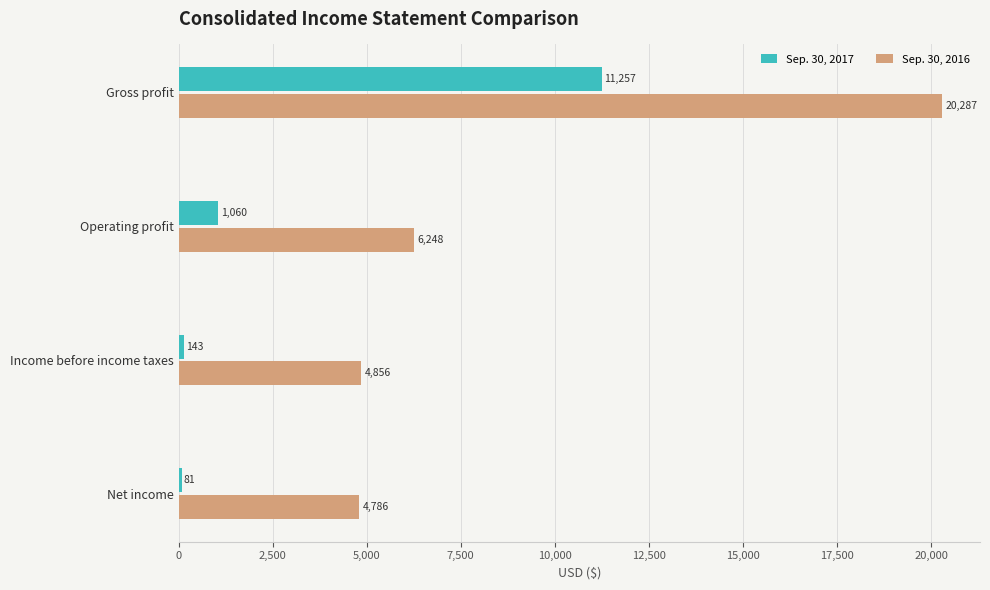

What is the difference between the maximum and minimum values in the Sep. 30, 2017 series?

11176